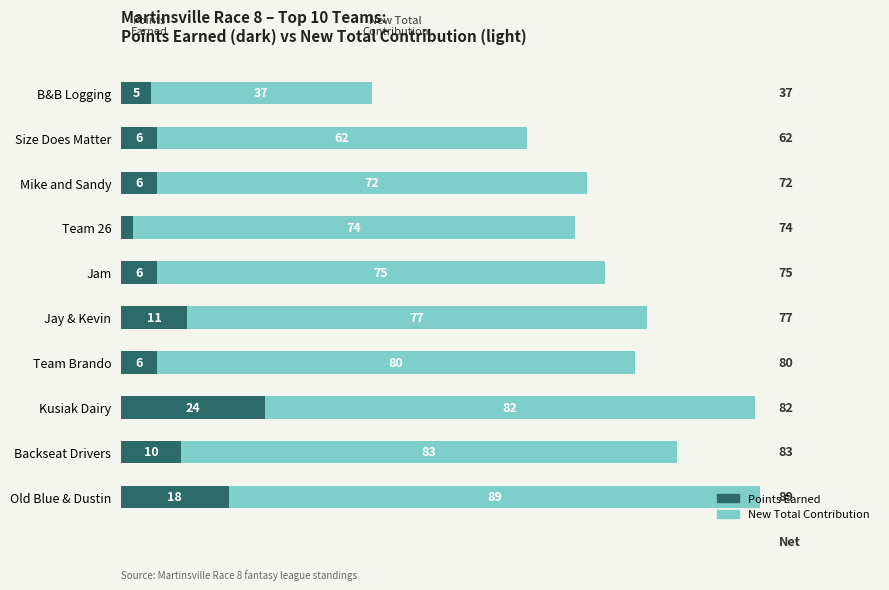

What is the maximum value for Points Earned?

24